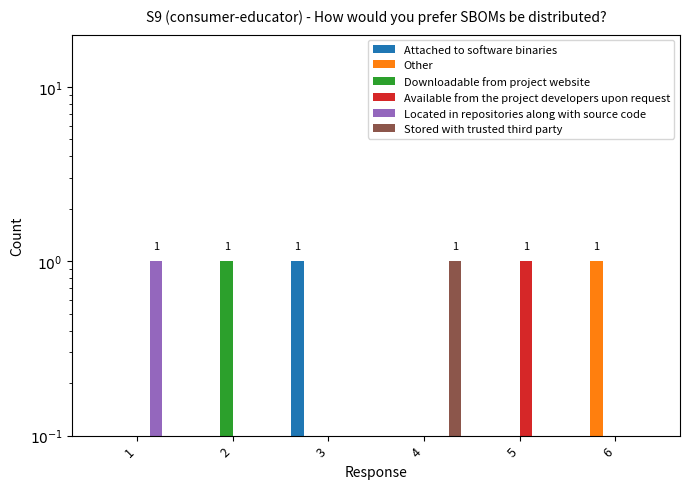

What is the difference between the maximum and second lowest values in the Attached to software binaries series?

1